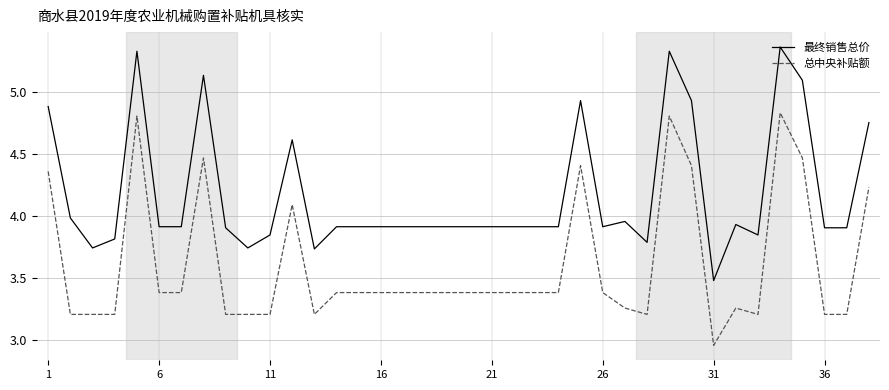

Which series has the widest spread of values?

最终销售总价